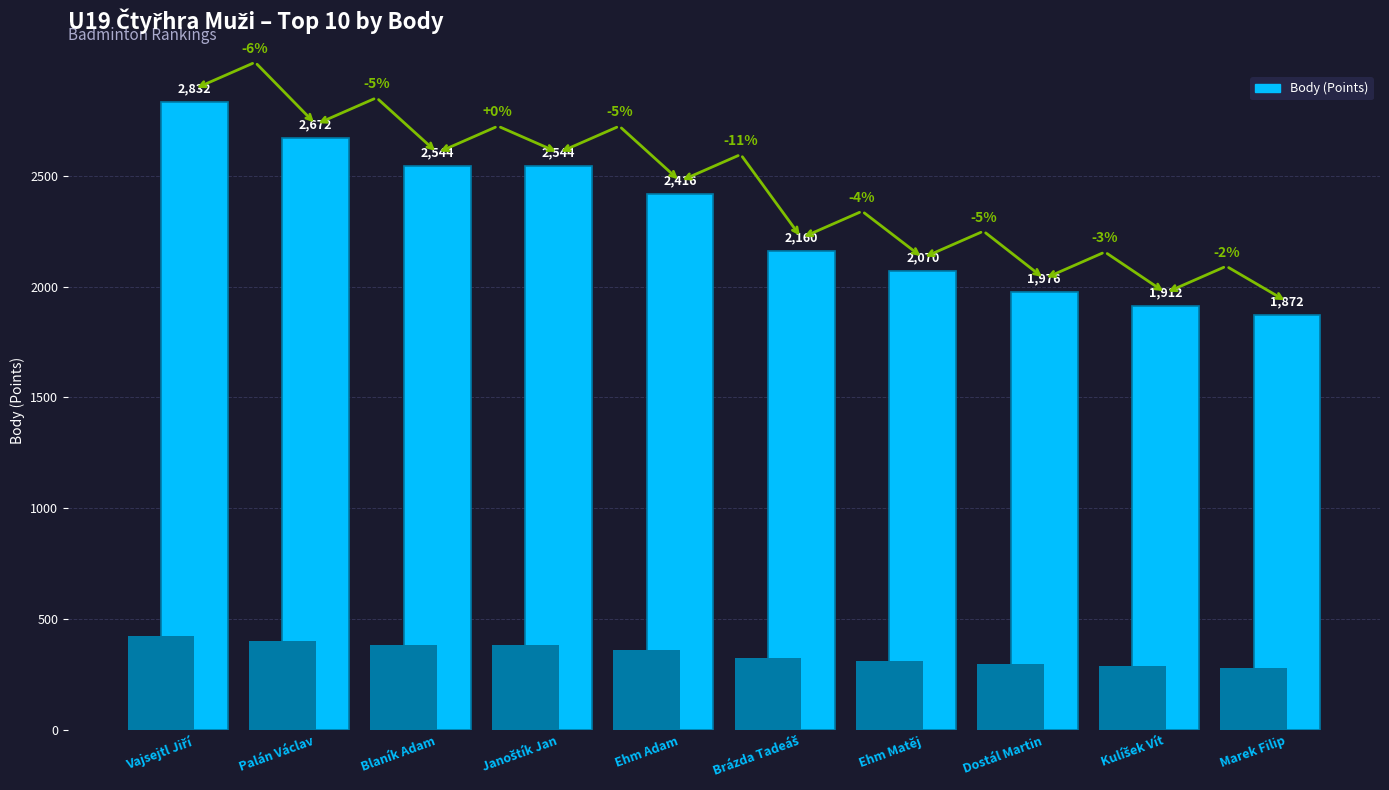

What is the difference between the maximum and minimum values?

960